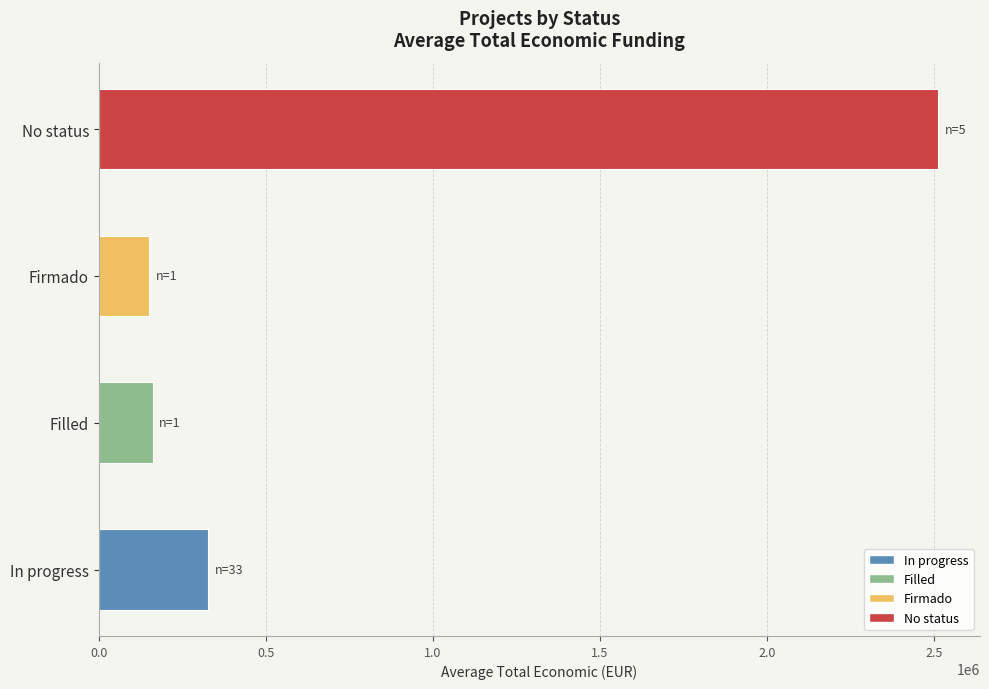

How many data points does each series have?

4